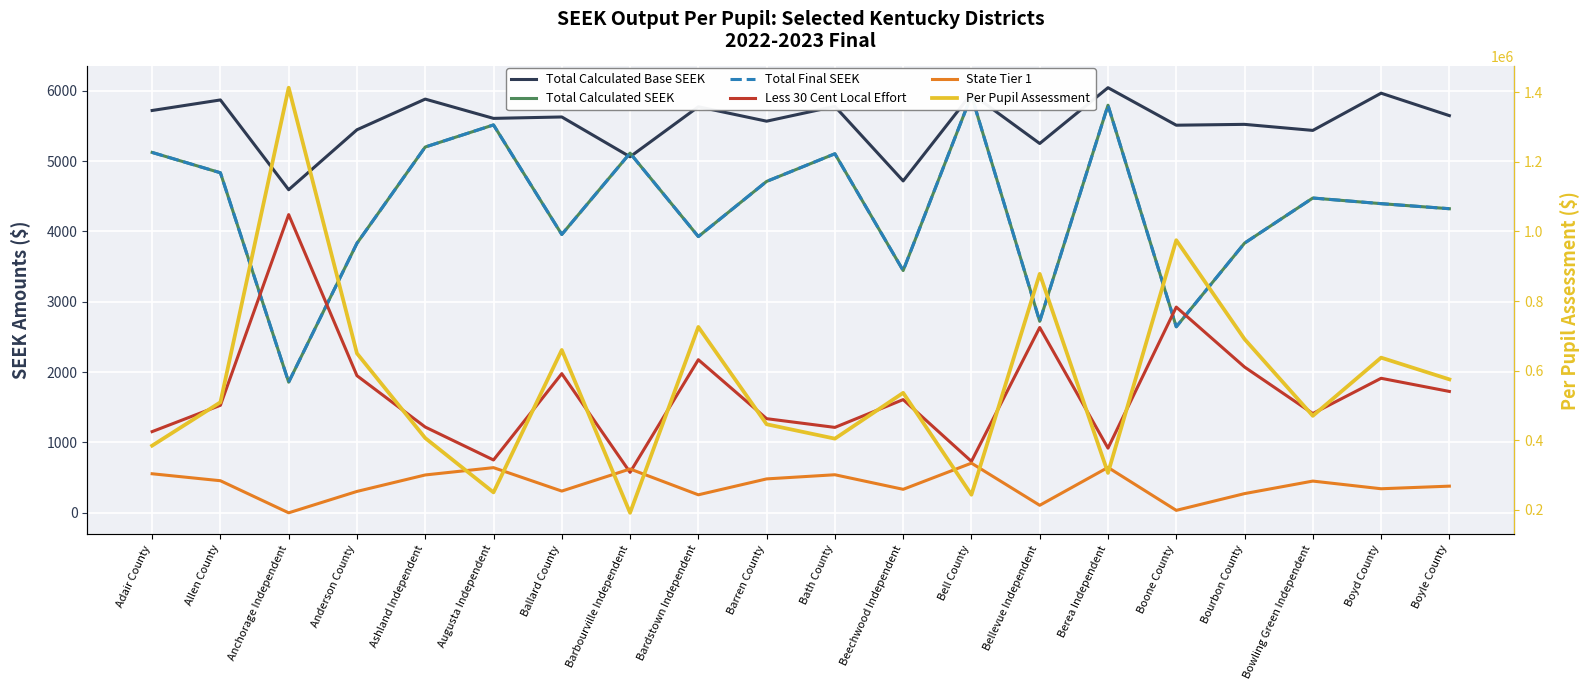

Reading left to right, extract all data points from this chart.

Total Calculated Base SEEK: 5718	5868	4592	5444	5880	5606	5626	5060	5771	5566	5776	4717	5957	5249	6042	5509	5521	5435	5964	5645
Total Calculated SEEK: 5122	4833	1857	3831	5199	5513	3956	5112	3926	4710	5103	3443	5932	2722	5793	2644	3833	4474	4394	4322
Total Final SEEK: 5122	4833	1857	3831	5199	5513	3956	5112	3926	4710	5103	3443	5932	2722	5793	2644	3833	4474	4394	4322
Less 30 Cent Local Effort: 1154	1528	4238	1949	1219	751	1978	575	2176	1338	1214	1609	731	2634	919	2924	2072	1411	1912	1725
State Tier 1: 555	456	0	304	538	642	309	623	256	482	541	334	706	107	645	35	273	451	342	379
Per Pupil Assessment: 384545	509178	1412643	649557	406353	250308	659350	191642	725430	445962	404674	536215	243594	877955	306172	974618	690529	470174	637324	574890